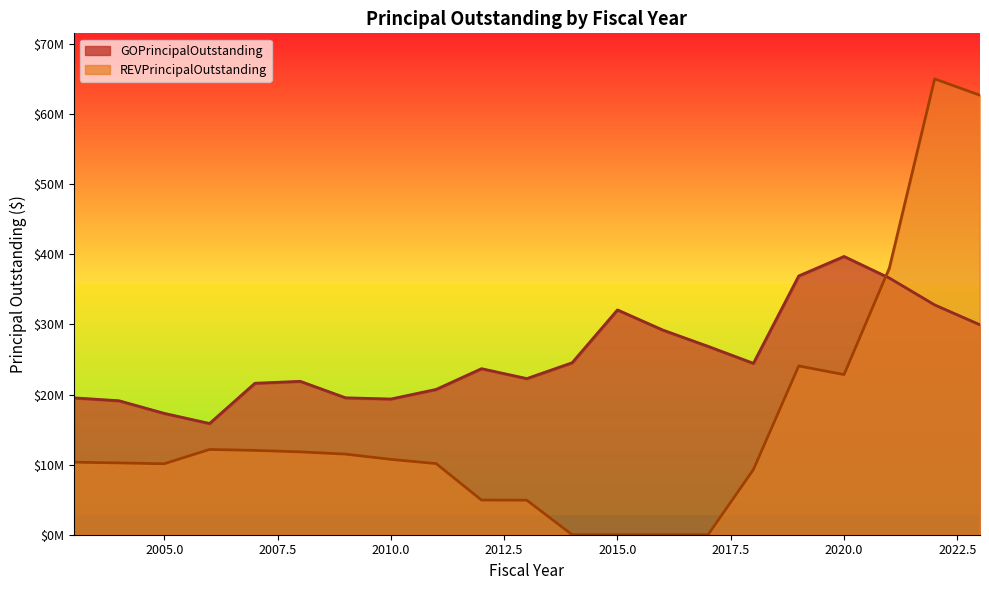

At how many categories does at least one series exceed 18646404?

19